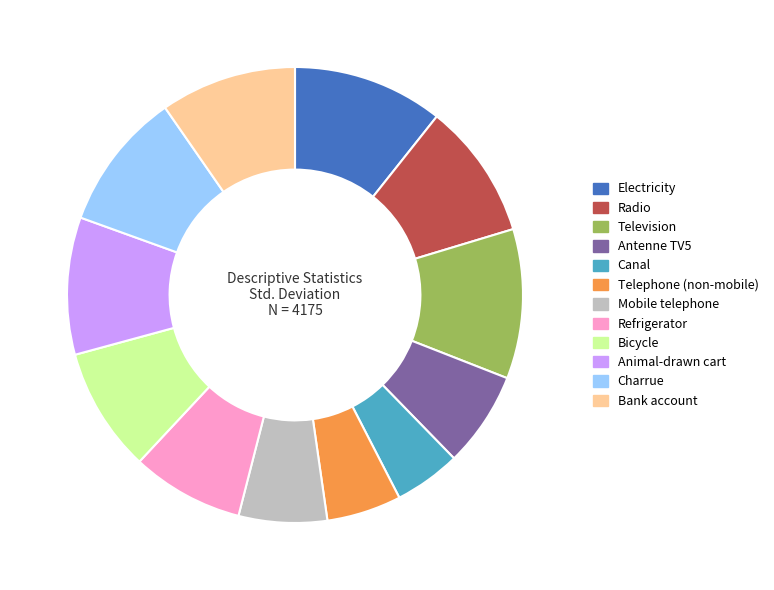

Which has a higher value, Charrue or Bicycle?

Charrue